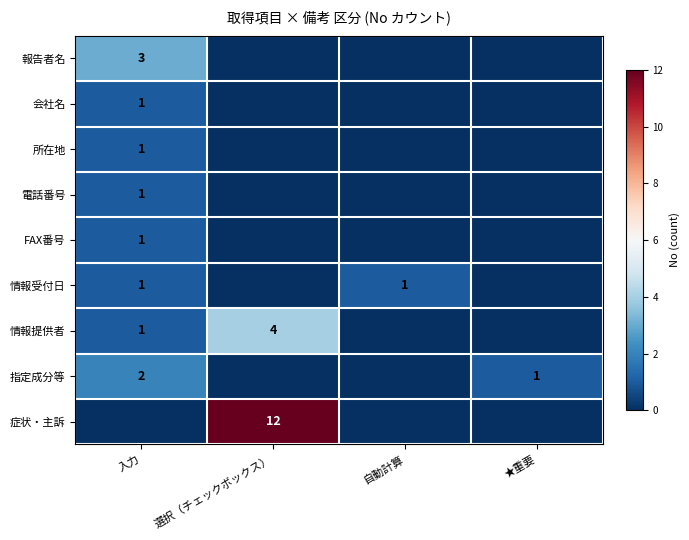

What is the total value across all series at ★重要?

1